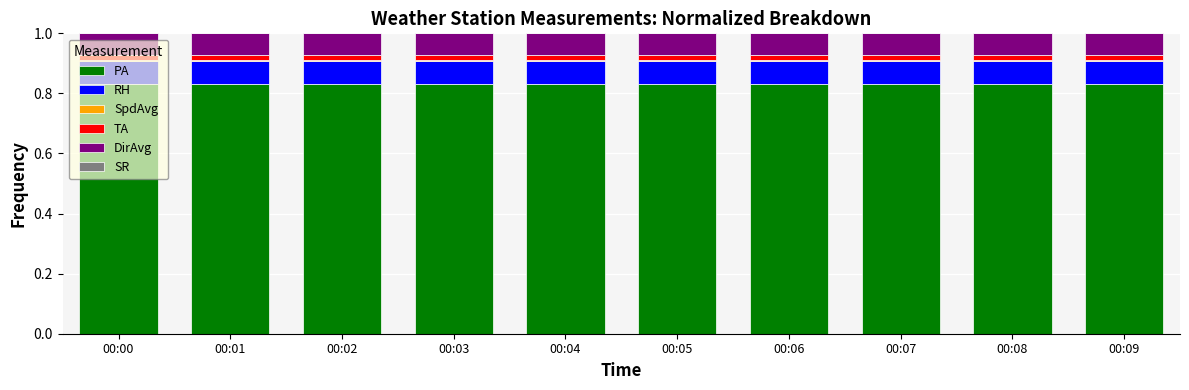

Are the bars horizontal?

No